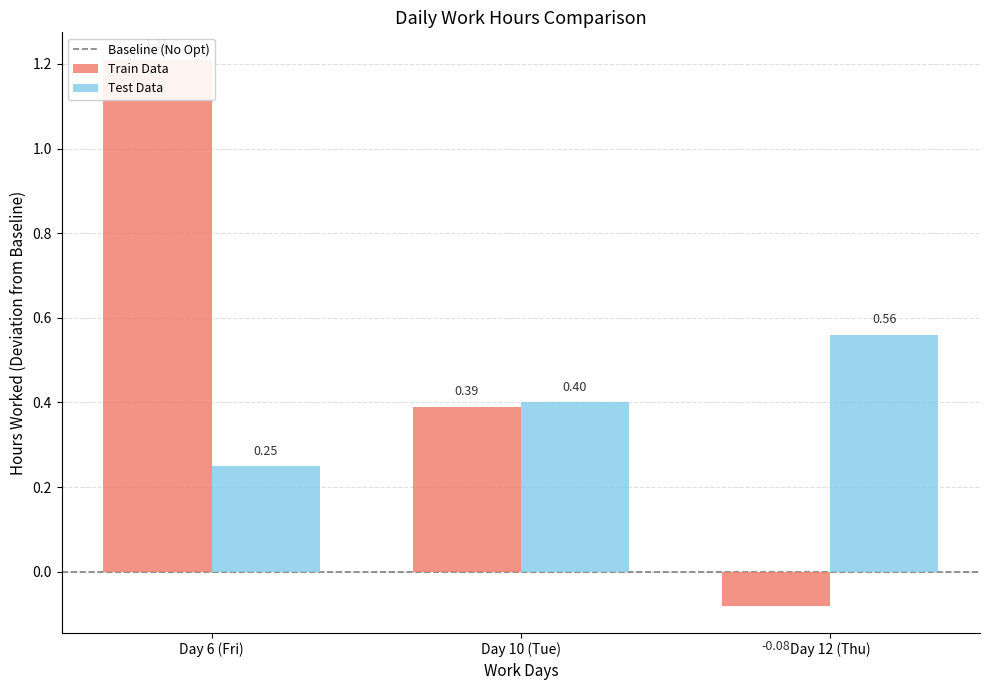

What is the minimum value for Train Data?

-0.1